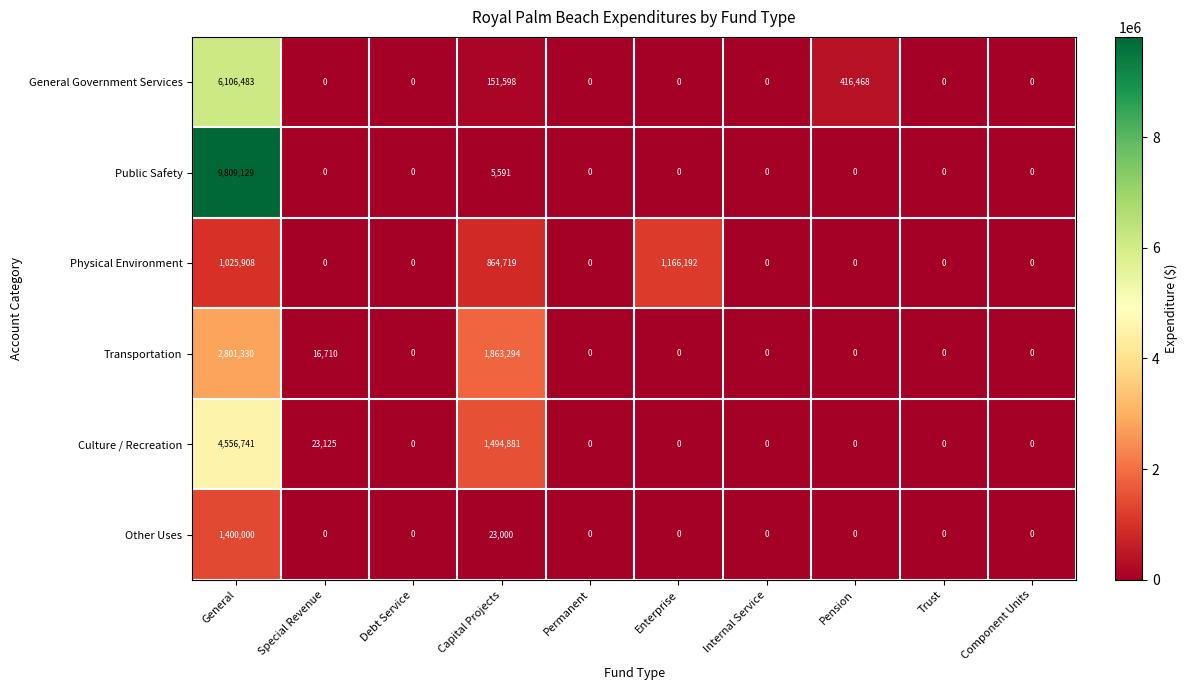

What is the total value across all series at Special Revenue?

39835